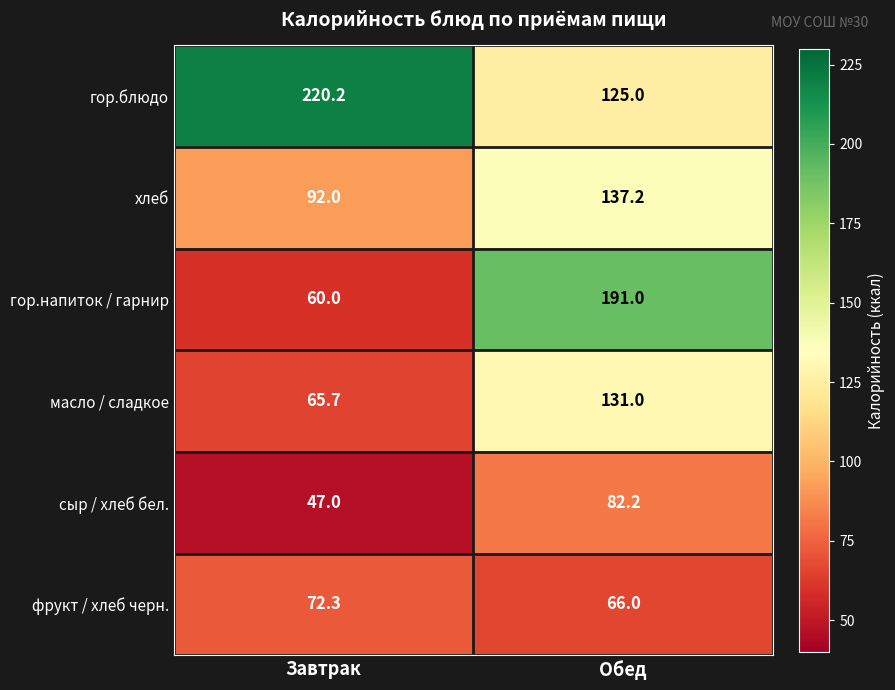

Is it true that фрукт / хлеб черн. equals 66.0 at Обед?

True